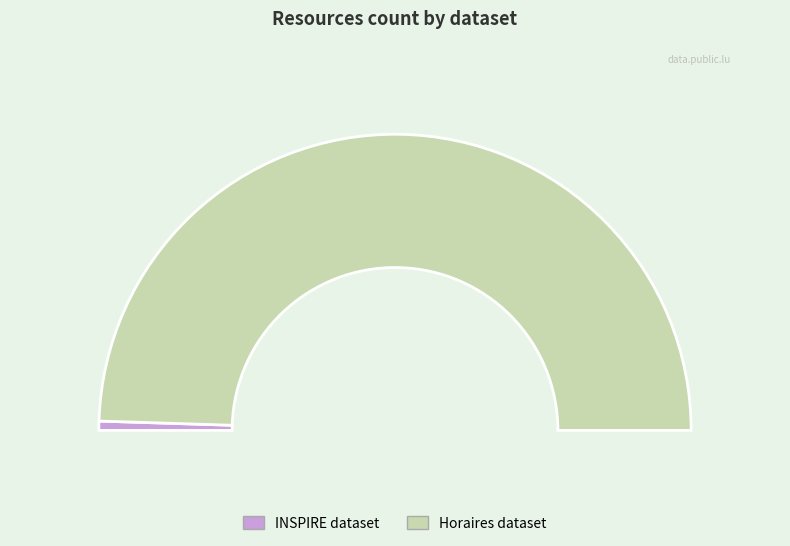

To the nearest percent, what is the difference between the Horaires et arrets des transport publics and INSPIRE - Annex I Theme Transport Network slice percentages?

98%